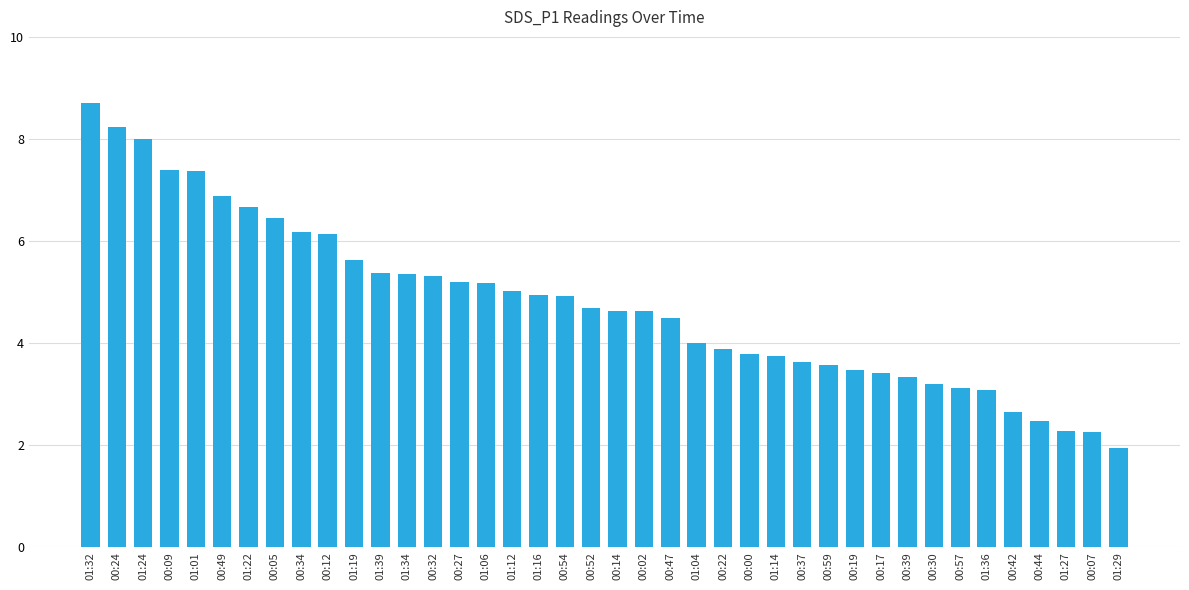

How many distinct data groups are displayed?

1